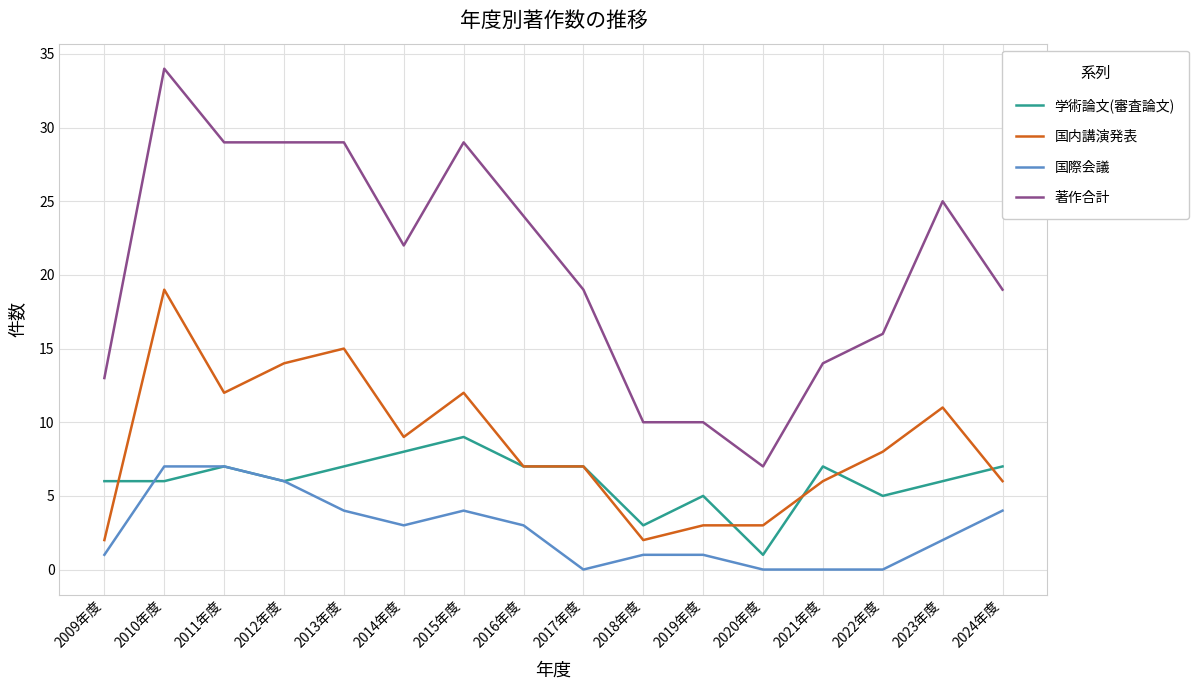

Reading right to left, transcribe all the data shown in this chart.

学術論文(審査論文): 2024年度=7	2023年度=6	2022年度=5	2021年度=7	2020年度=1	2019年度=5	2018年度=3	2017年度=7	2016年度=7	2015年度=9	2014年度=8	2013年度=7	2012年度=6	2011年度=7	2010年度=6	2009年度=6
国内講演発表: 2024年度=6	2023年度=11	2022年度=8	2021年度=6	2020年度=3	2019年度=3	2018年度=2	2017年度=7	2016年度=7	2015年度=12	2014年度=9	2013年度=15	2012年度=14	2011年度=12	2010年度=19	2009年度=2
国際会議: 2024年度=4	2023年度=2	2022年度=0	2021年度=0	2020年度=0	2019年度=1	2018年度=1	2017年度=0	2016年度=3	2015年度=4	2014年度=3	2013年度=4	2012年度=6	2011年度=7	2010年度=7	2009年度=1
著作合計: 2024年度=19	2023年度=25	2022年度=16	2021年度=14	2020年度=7	2019年度=10	2018年度=10	2017年度=19	2016年度=24	2015年度=29	2014年度=22	2013年度=29	2012年度=29	2011年度=29	2010年度=34	2009年度=13